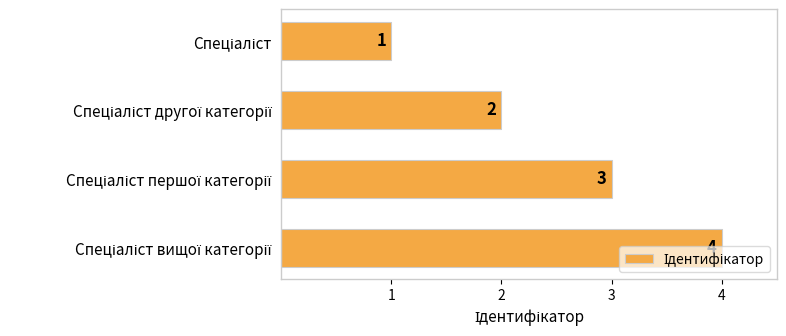

What is the difference between the maximum and minimum values?

3